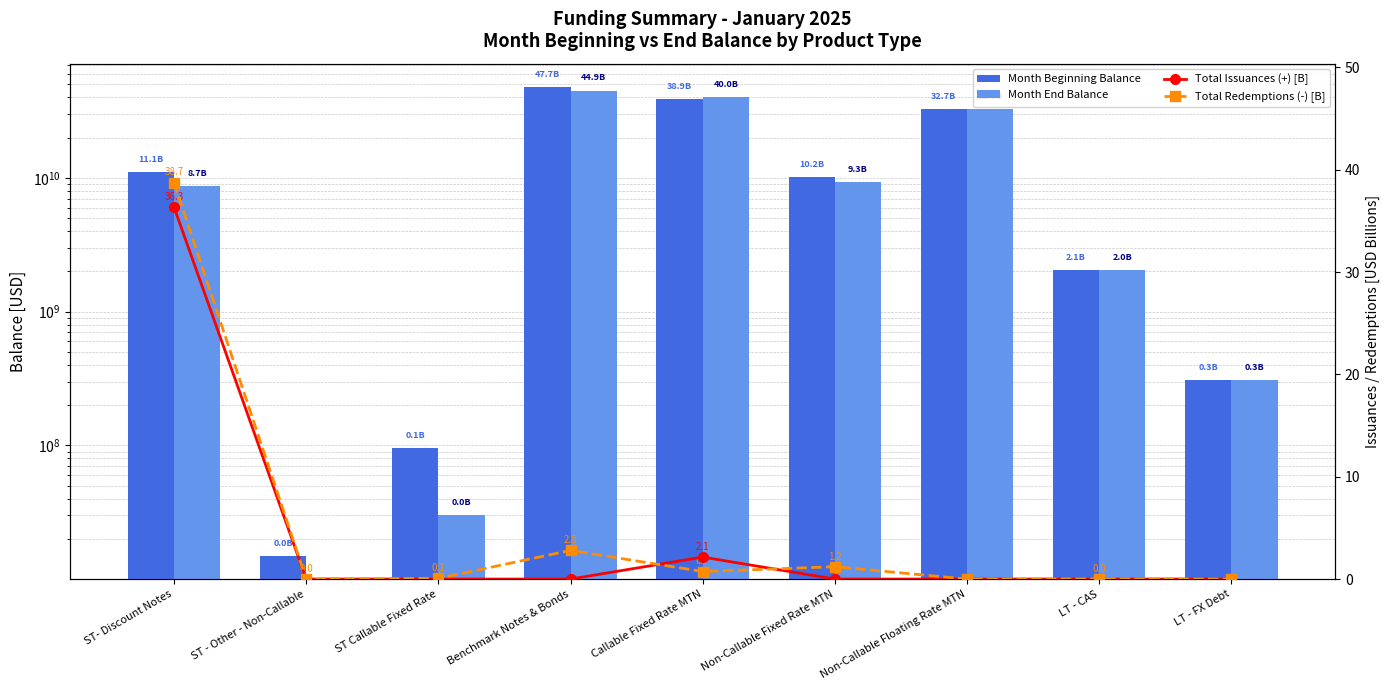

List the labels in order of Total Issuances (+) [B] value, largest first.

ST- Discount Notes, Callable Fixed Rate MTN, ST - Other - Non-Callable, ST Callable Fixed Rate, Benchmark Notes & Bonds, Non-Callable Fixed Rate MTN, Non-Callable Floating Rate MTN, LT - CAS, LT - FX Debt